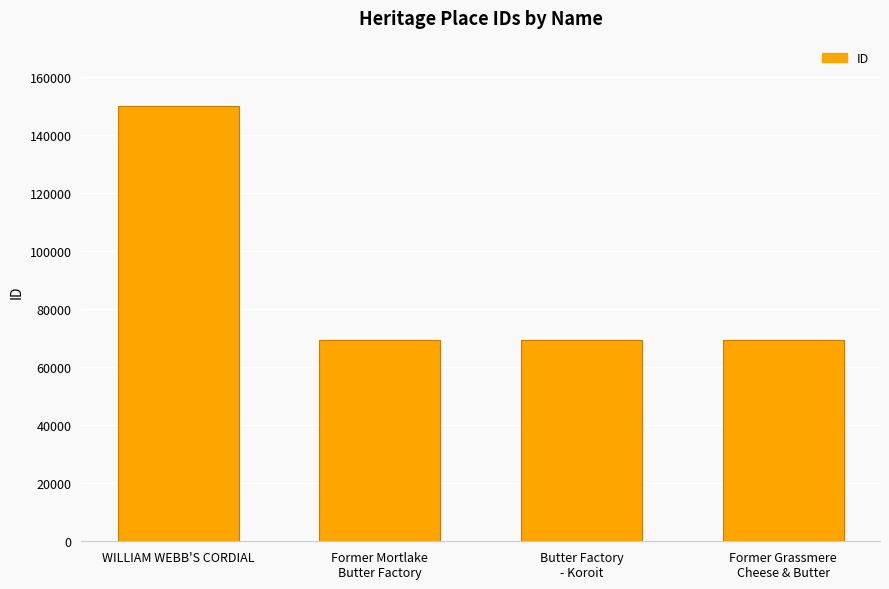

How many bars are there in total?

4